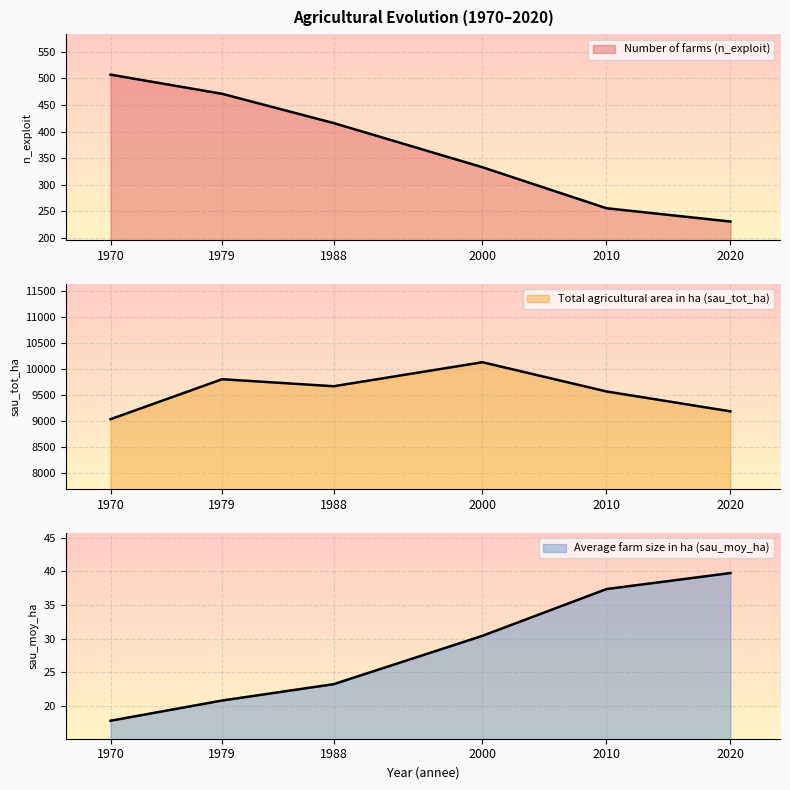

How many data points in n_exploit are less than 416?

3